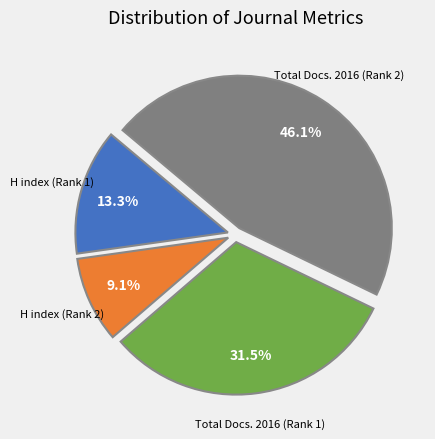

Does Total Docs. 2016 (Rank 1) account for over 50% of the chart?

No